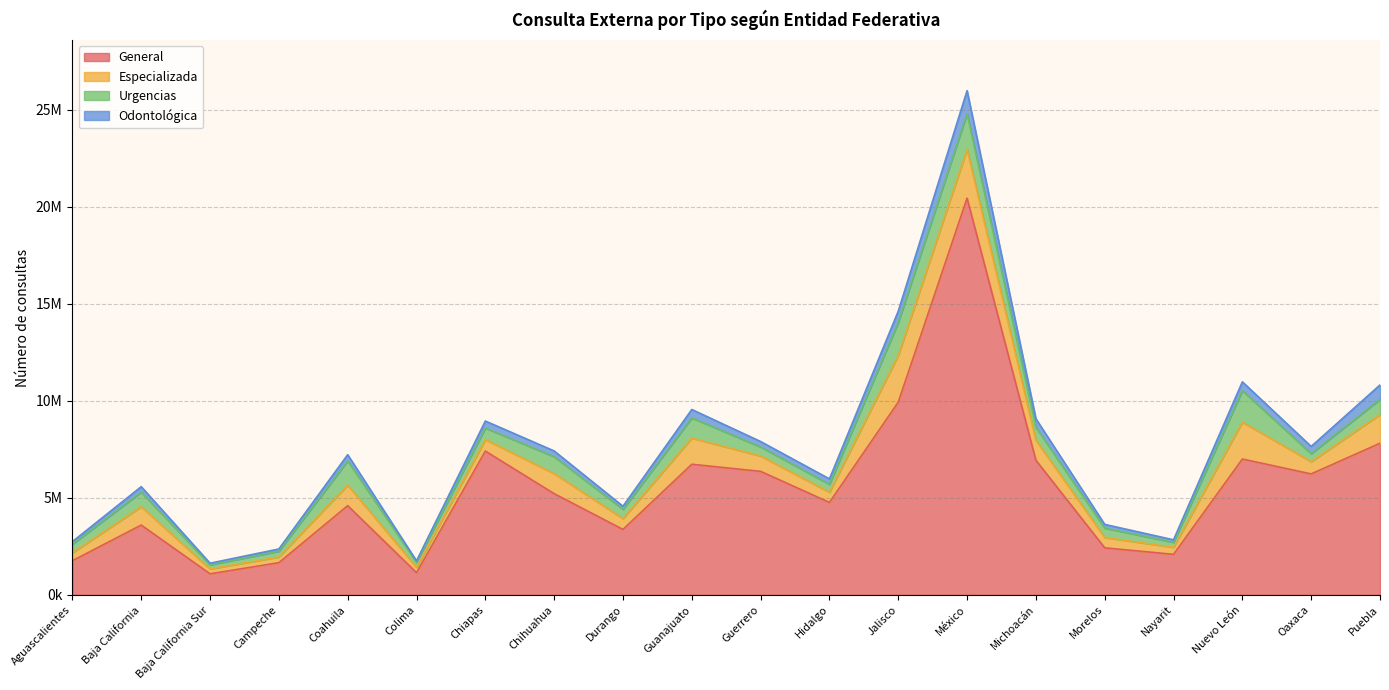

Which has a higher value, Guerrero or Oaxaca?

Guerrero